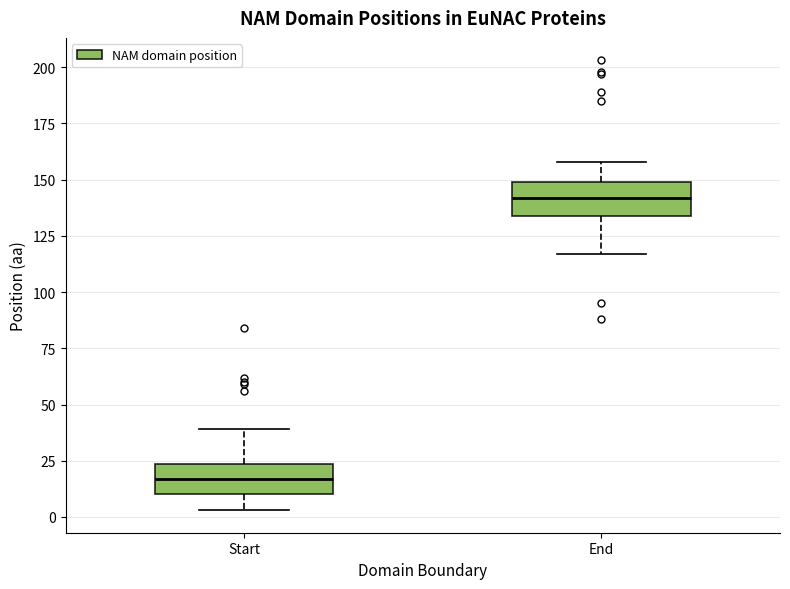

Where is the lower edge of the box for End on the y-axis? The values are not printed on the chart, so give them approximately, as read against the axis.

135